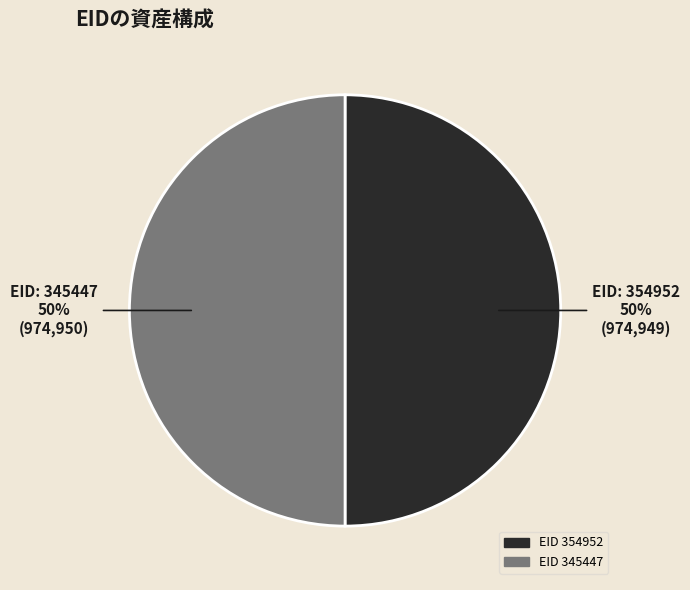

What is the ratio of the value at EID 354952 to the value at EID 345447?

1.0